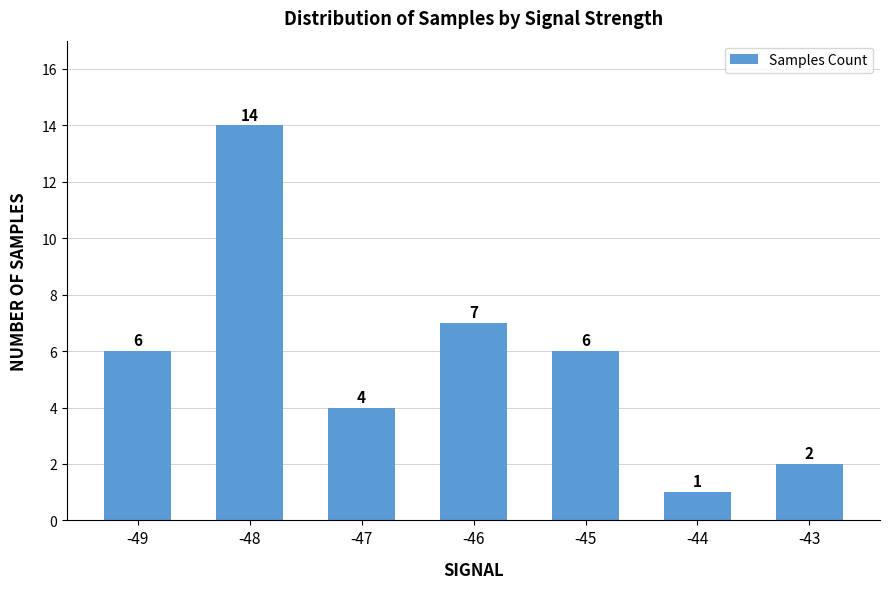

Where is the data nearest to the value 7?

-46